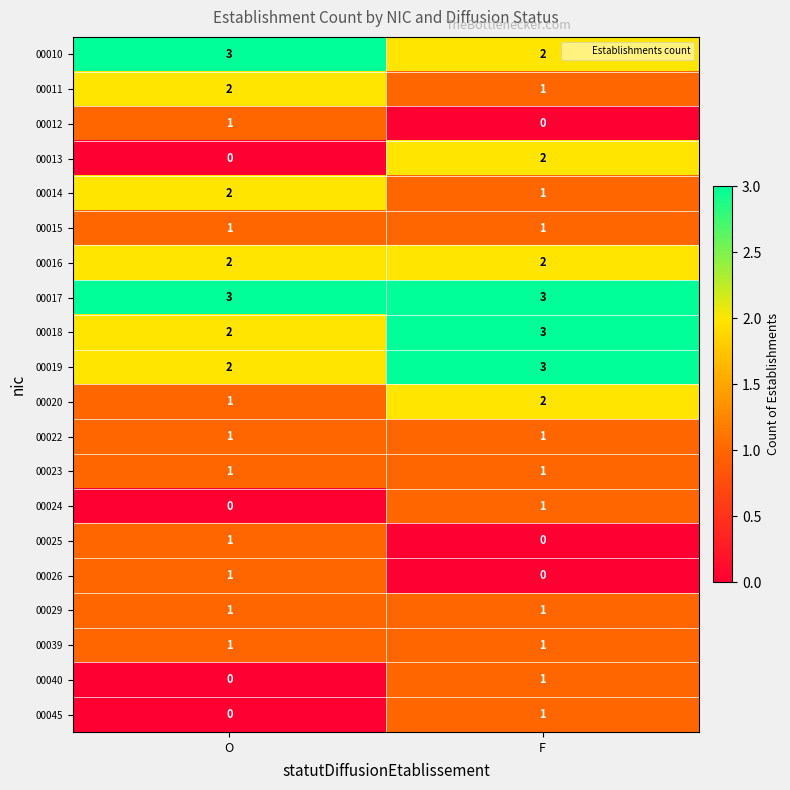

The 00015 series shows 1 at O. True or false?

True